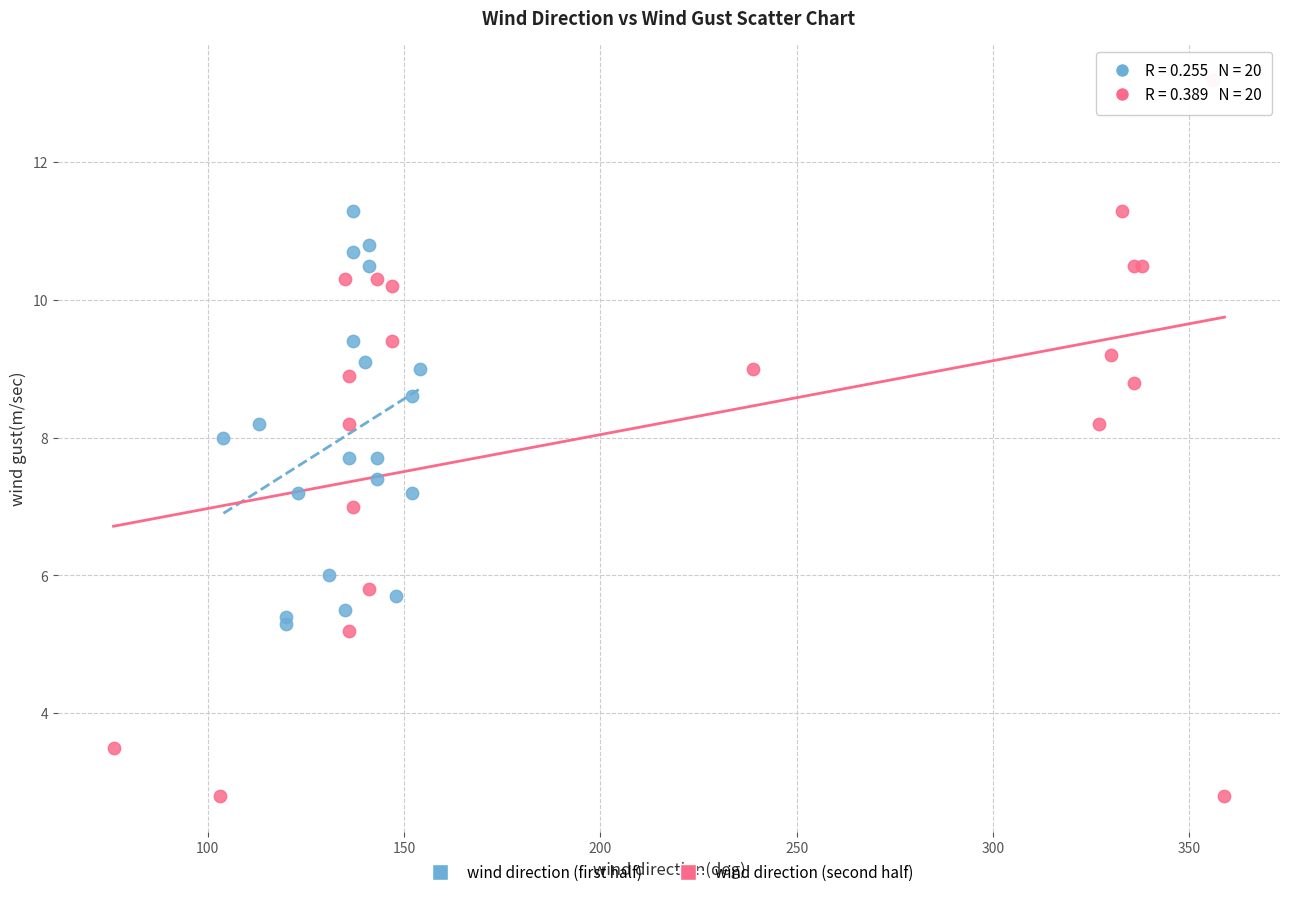

Which series reaches the minimum Y coordinate?

wind direction (second half)